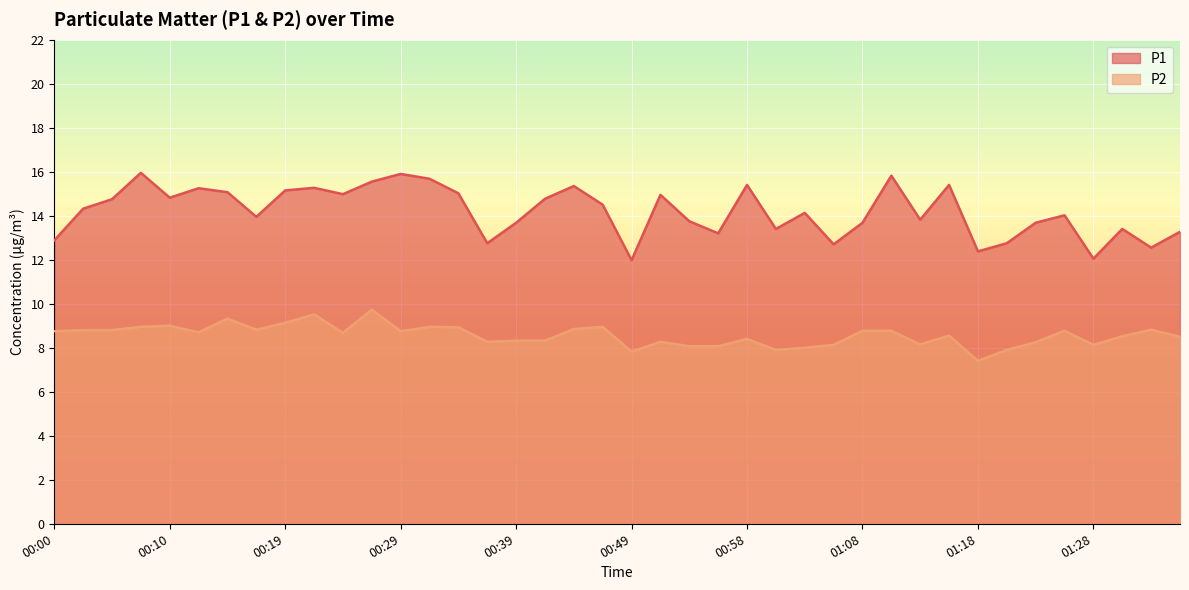

True or false: P1 and P2 cross at least once.

False